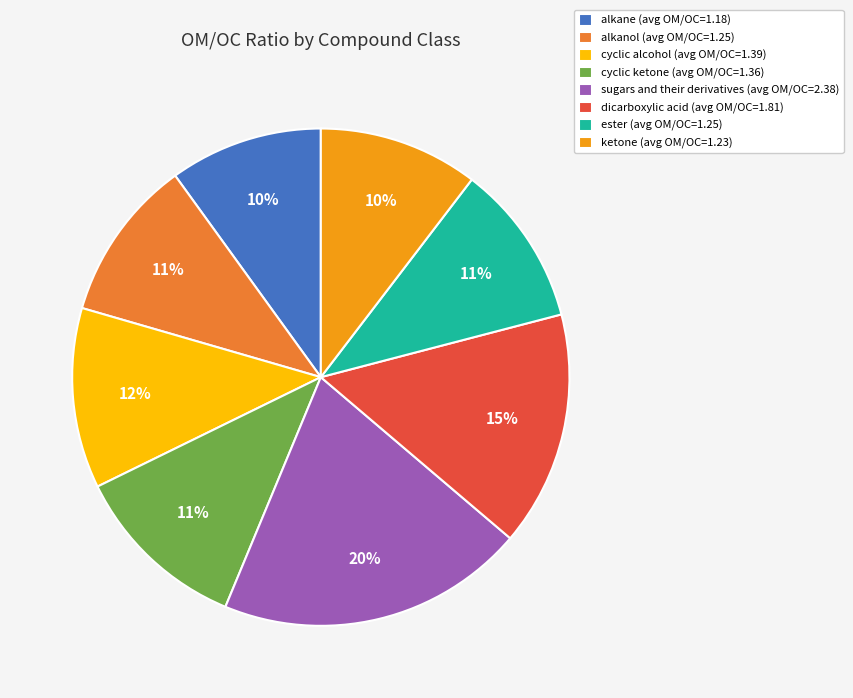

Combined, do alkane (avg OM/OC=1.18) and alkanol (avg OM/OC=1.25) account for over 50%?

No